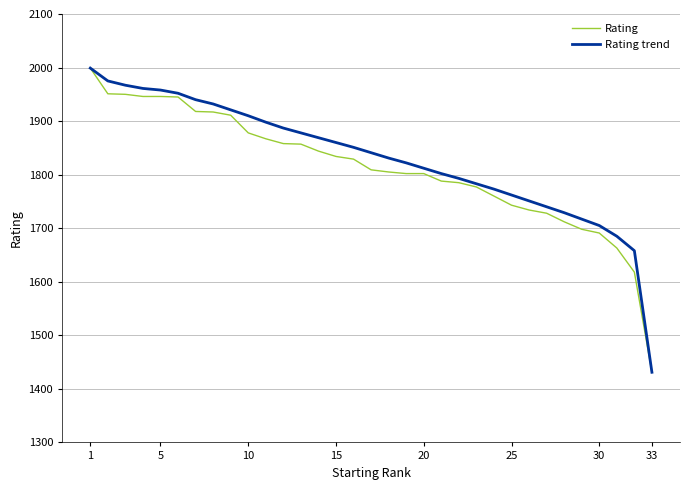

What is the greatest value displayed?

1999